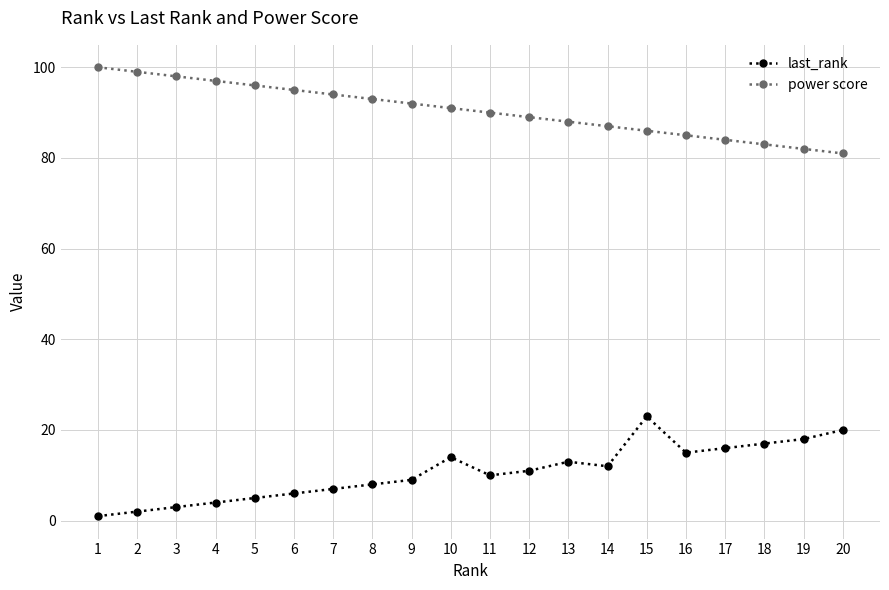

List the series in order of their overall mean, highest first.

power score, last_rank